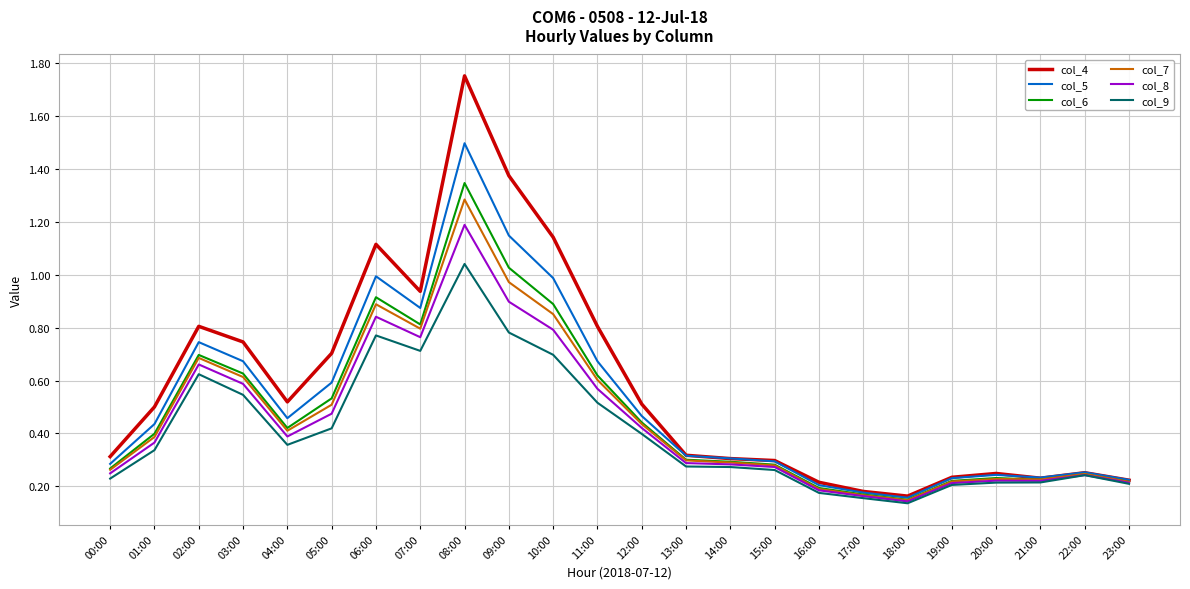

At which category is the sum across all series the highest?

08:00